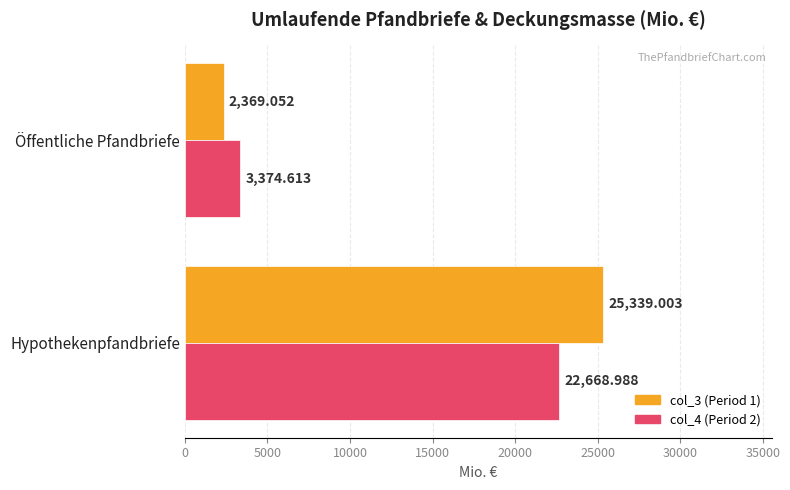

Which series has the largest range (max minus min)?

col_3 (Period 1)